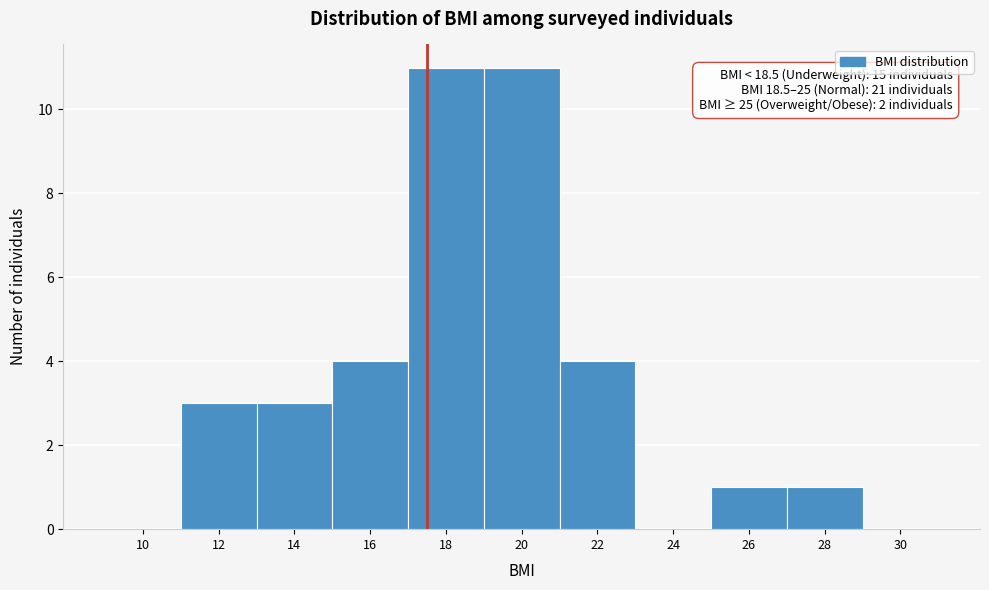

Reading left to right, transcribe all the data shown in this chart.

10=0	12=3	14=3	16=4	18=11	20=11	22=4	24=0	26=1	28=1	30=0